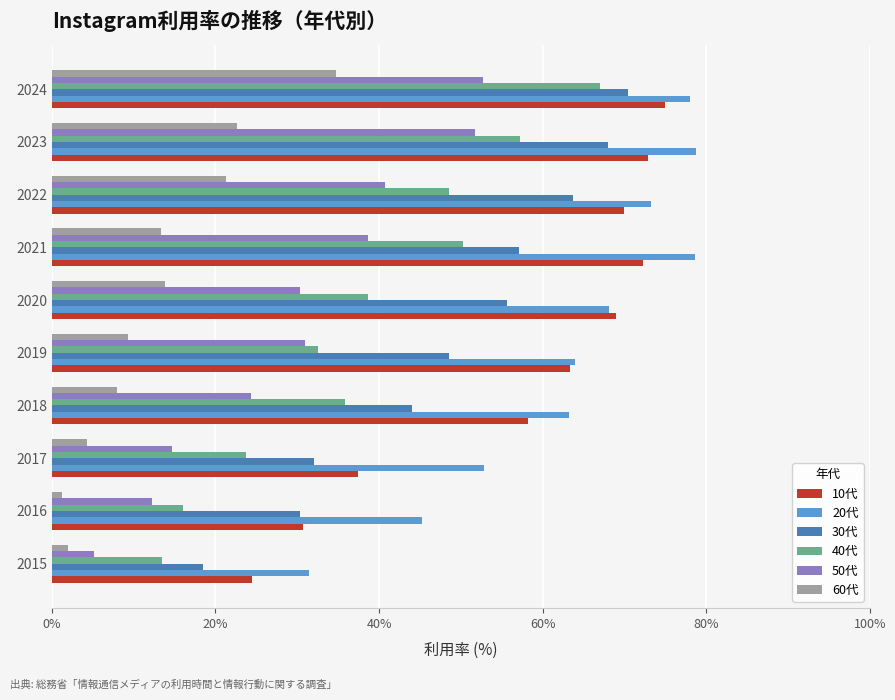

What is the sum of all 20代 values?

633.5